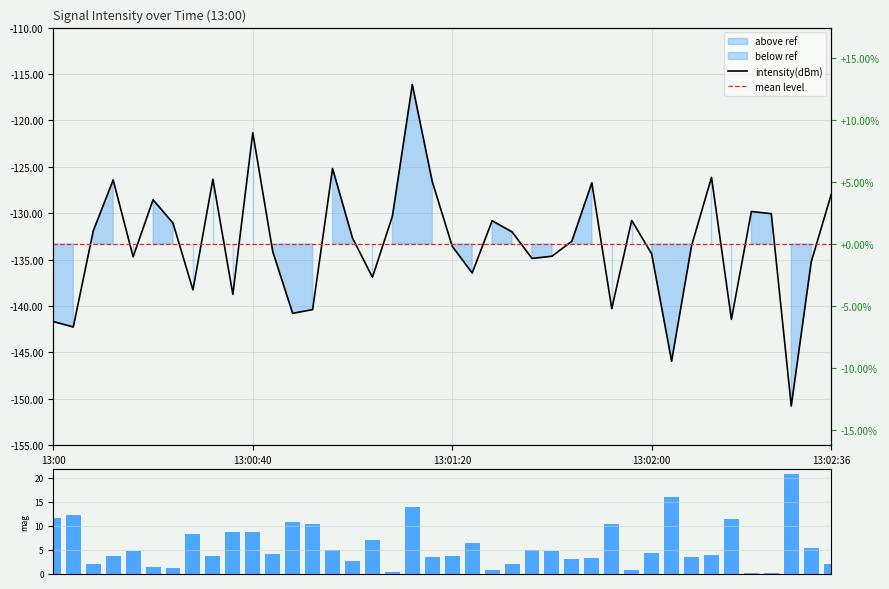

What is the difference between the second highest and second lowest values?

24.6